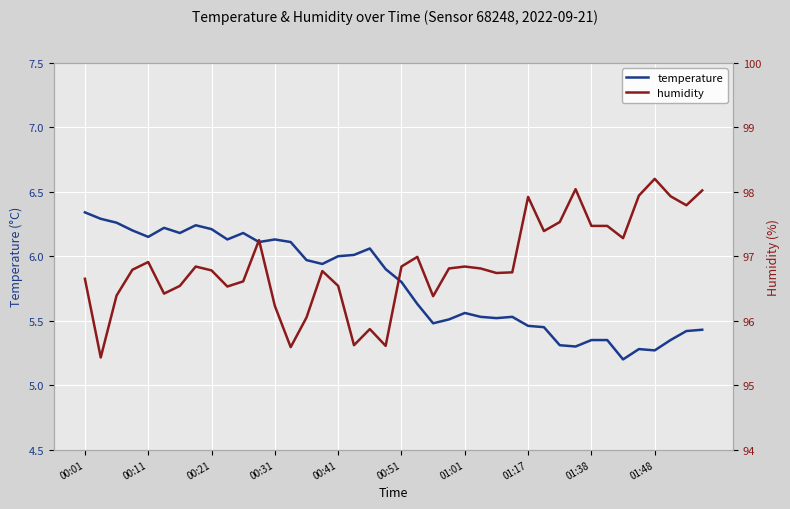

Is it true that temperature equals 6.0 at 00:41?

True